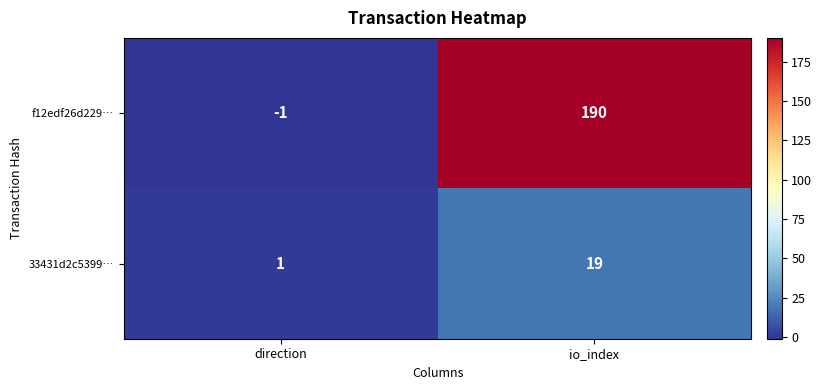

Which category has the lowest value across all series?

direction